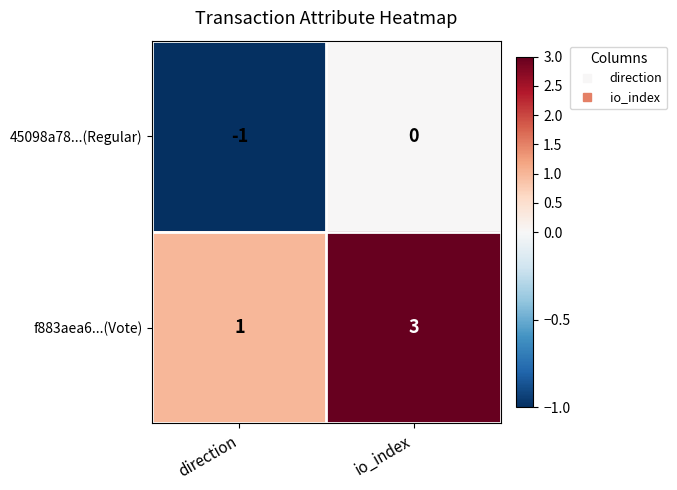

Rank the series by their maximum value, from lowest to highest.

45098a78...(Regular), f883aea6...(Vote)